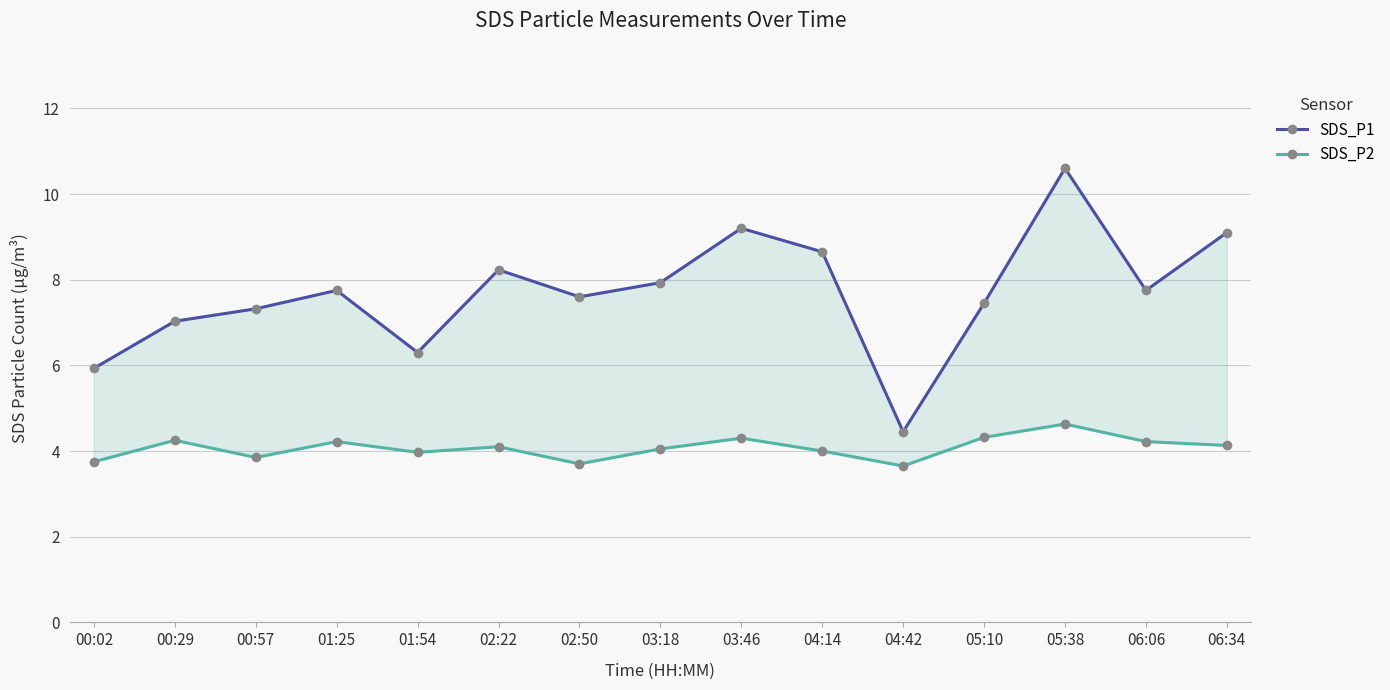

Reading left to right, transcribe all the data shown in this chart.

SDS_P1: 00:02=5.9	00:29=7.0	00:57=7.3	01:25=7.8	01:54=6.3	02:22=8.2	02:50=7.6	03:18=7.9	03:46=9.2	04:14=8.7	04:42=4.5	05:10=7.5	05:38=10.6	06:06=7.8	06:34=9.1
SDS_P2: 00:02=3.8	00:29=4.2	00:57=3.9	01:25=4.2	01:54=4.0	02:22=4.1	02:50=3.7	03:18=4.0	03:46=4.3	04:14=4.0	04:42=3.6	05:10=4.3	05:38=4.6	06:06=4.2	06:34=4.1